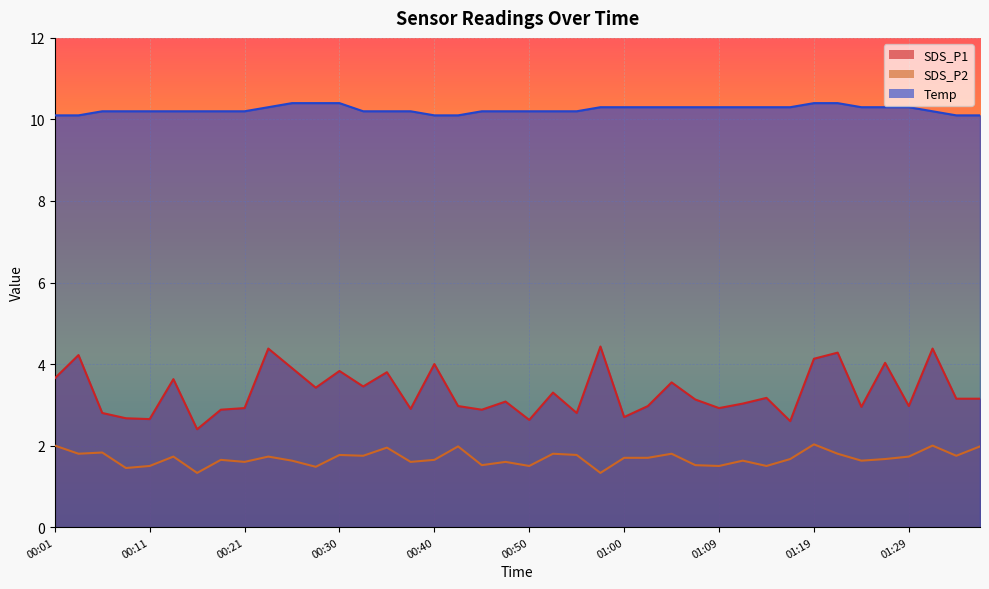

Rank the series at 00:38 from lowest to highest value.

SDS_P2, SDS_P1, Temp